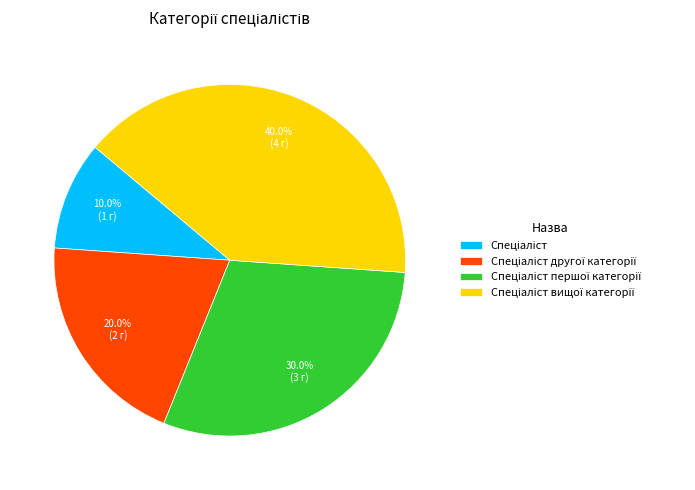

Does any single category account for the majority?

No